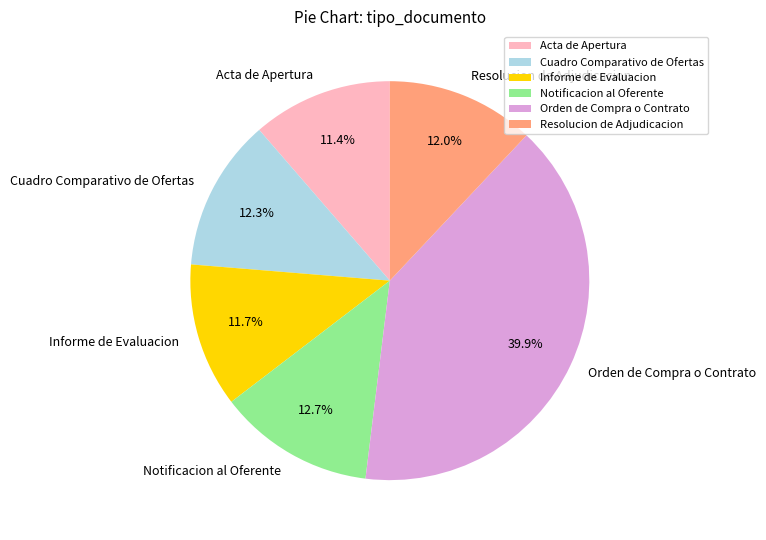

Is it true that Resolucion de Adjudicacion is 2% of the pie?

False